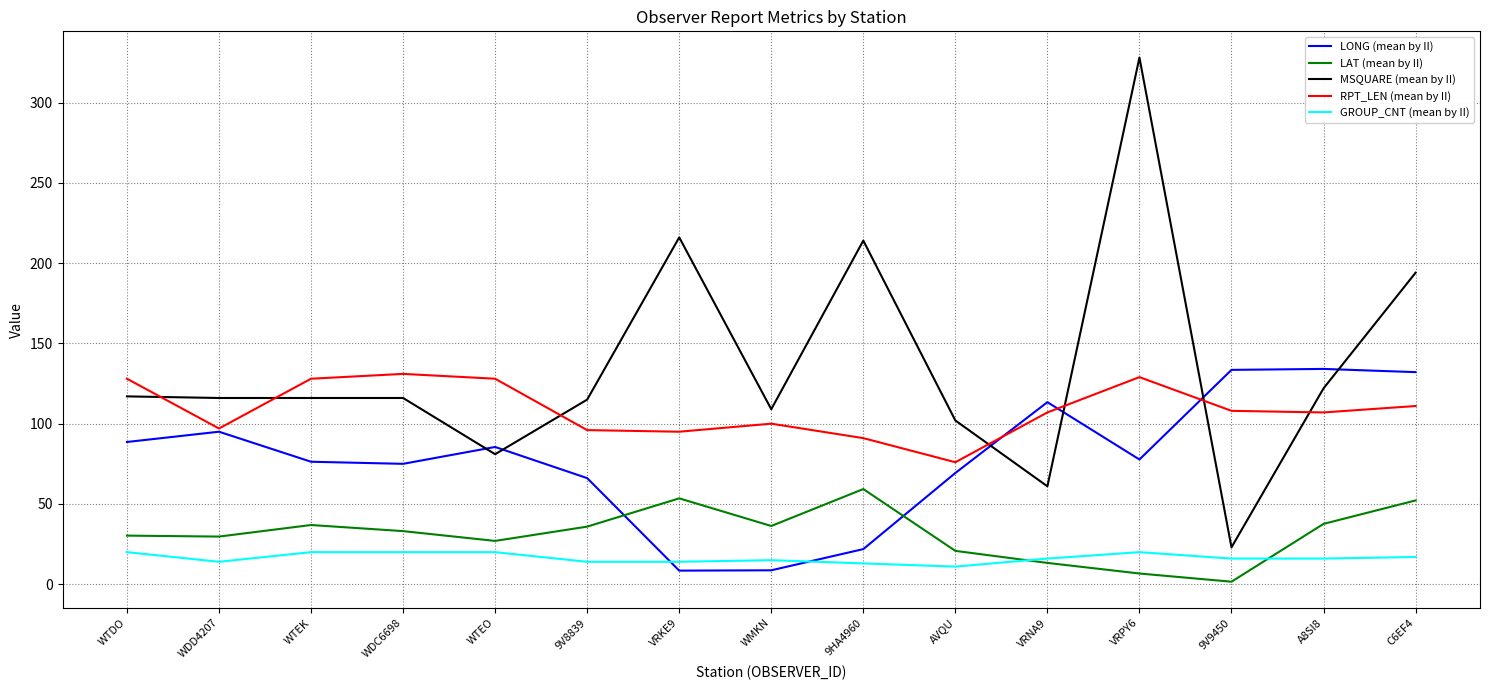

Is it true that RPT_LEN (mean by II) equals 57.0 at 9V8839?

False